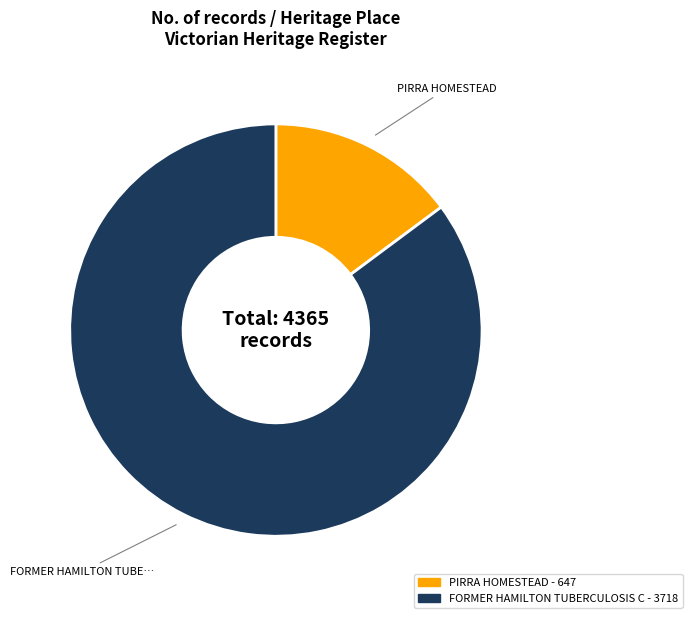

How many slices are in this pie chart?

2